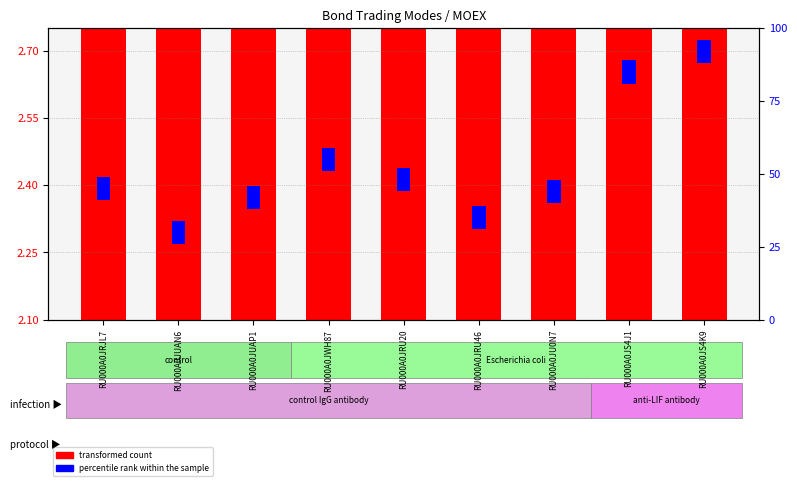

Is the value of transformed count at RU000A0JRJL7 greater than the value of percentile rank within the sample at RU000A0JU0N7?

No